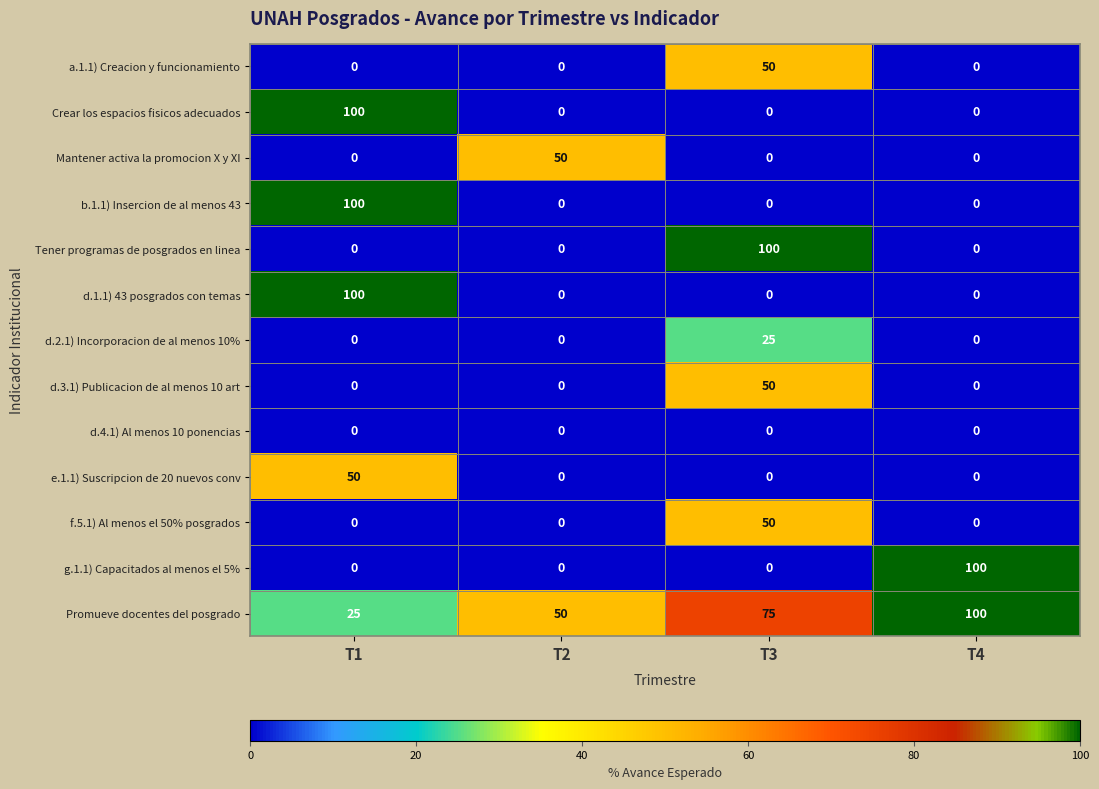

The value of a.1.1) Creacion y funcionamiento at T2 is 0. True or false?

True